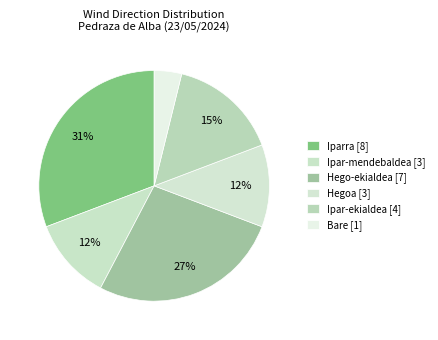

To the nearest percent, what portion does Hego-ekialdea represent?

27%